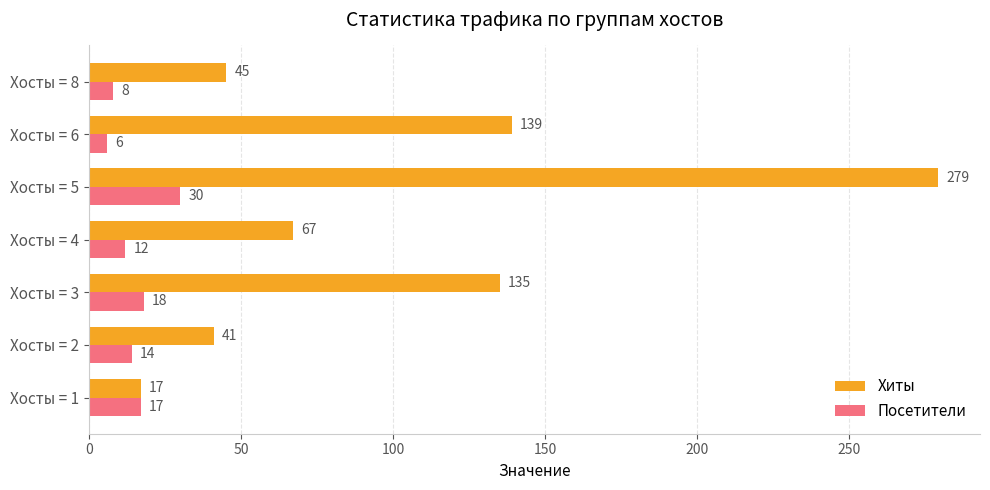

What are all the series names shown in the legend?

Хиты, Посетители